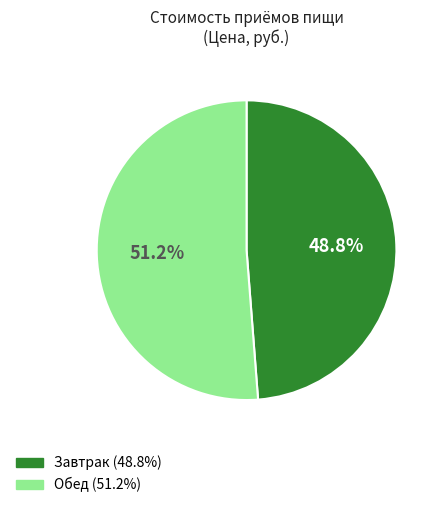

To the nearest percent, what portion does Завтрак represent?

49%